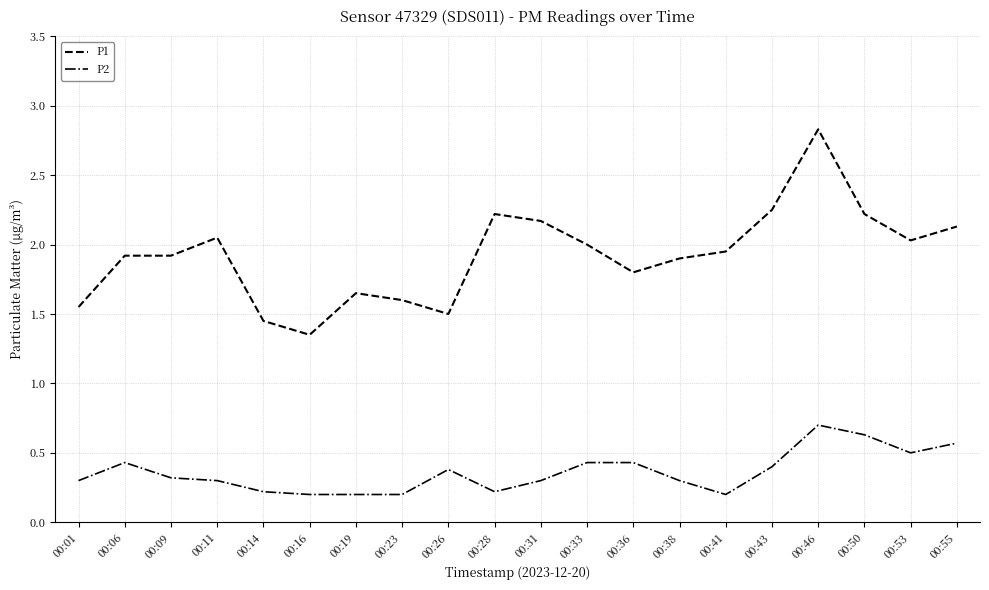

The P1 series shows 1.5 at 00:26. True or false?

True